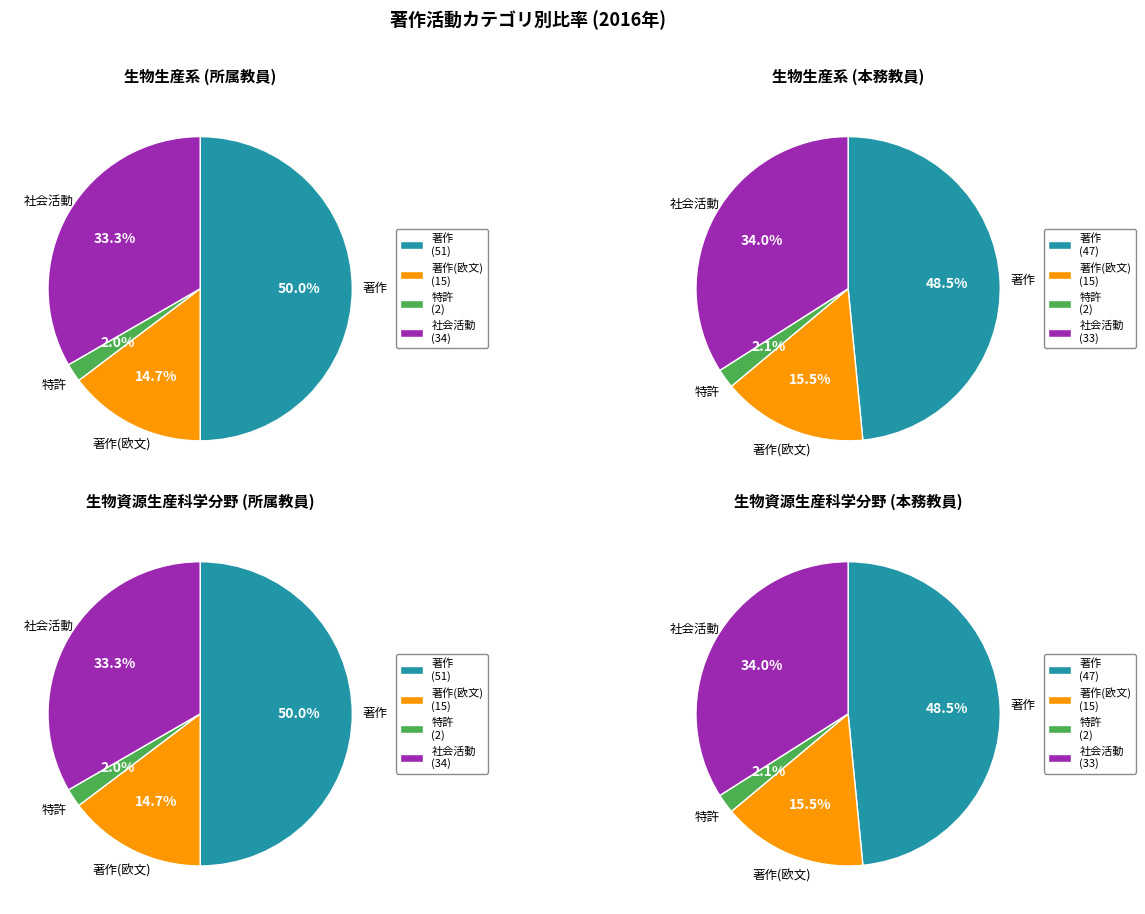

How many slices are in this pie chart?

4